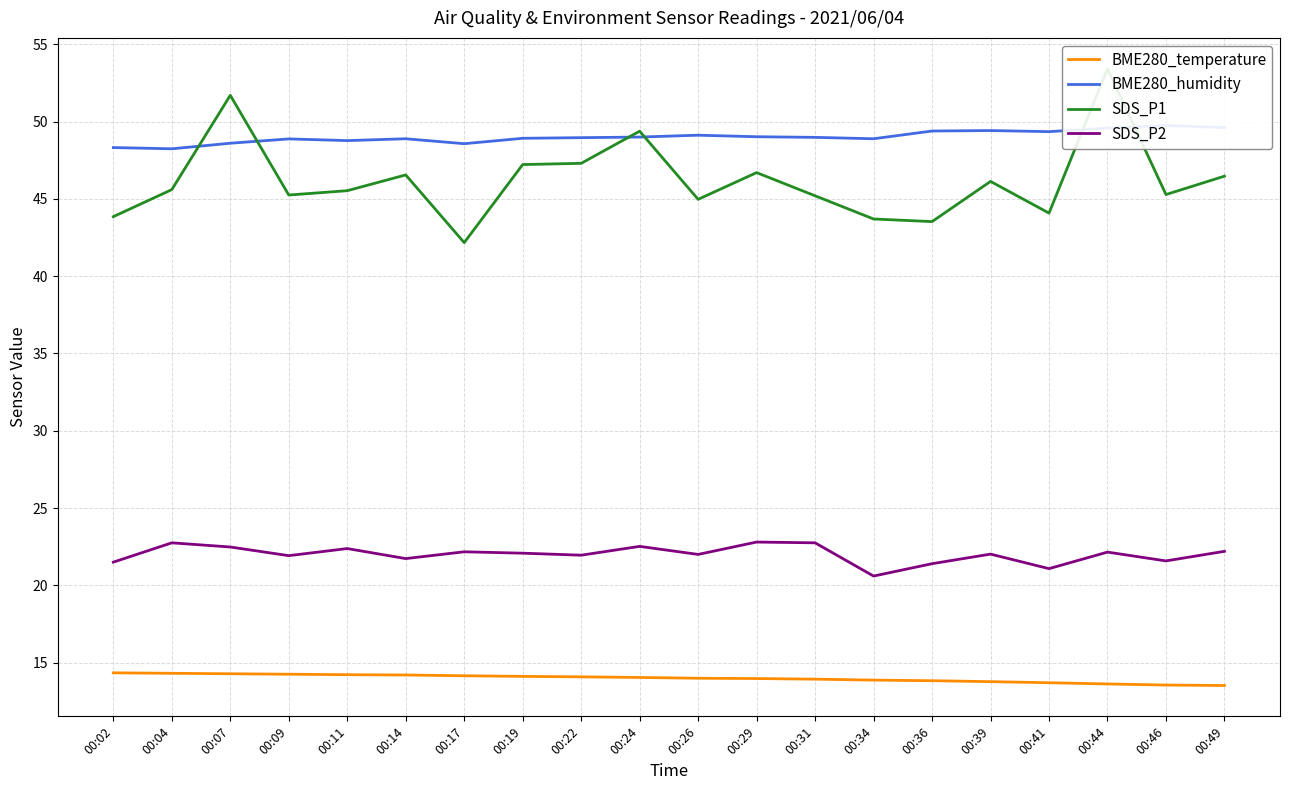

What is the value of the SDS_P1 point at the 10th from the left?

49.4